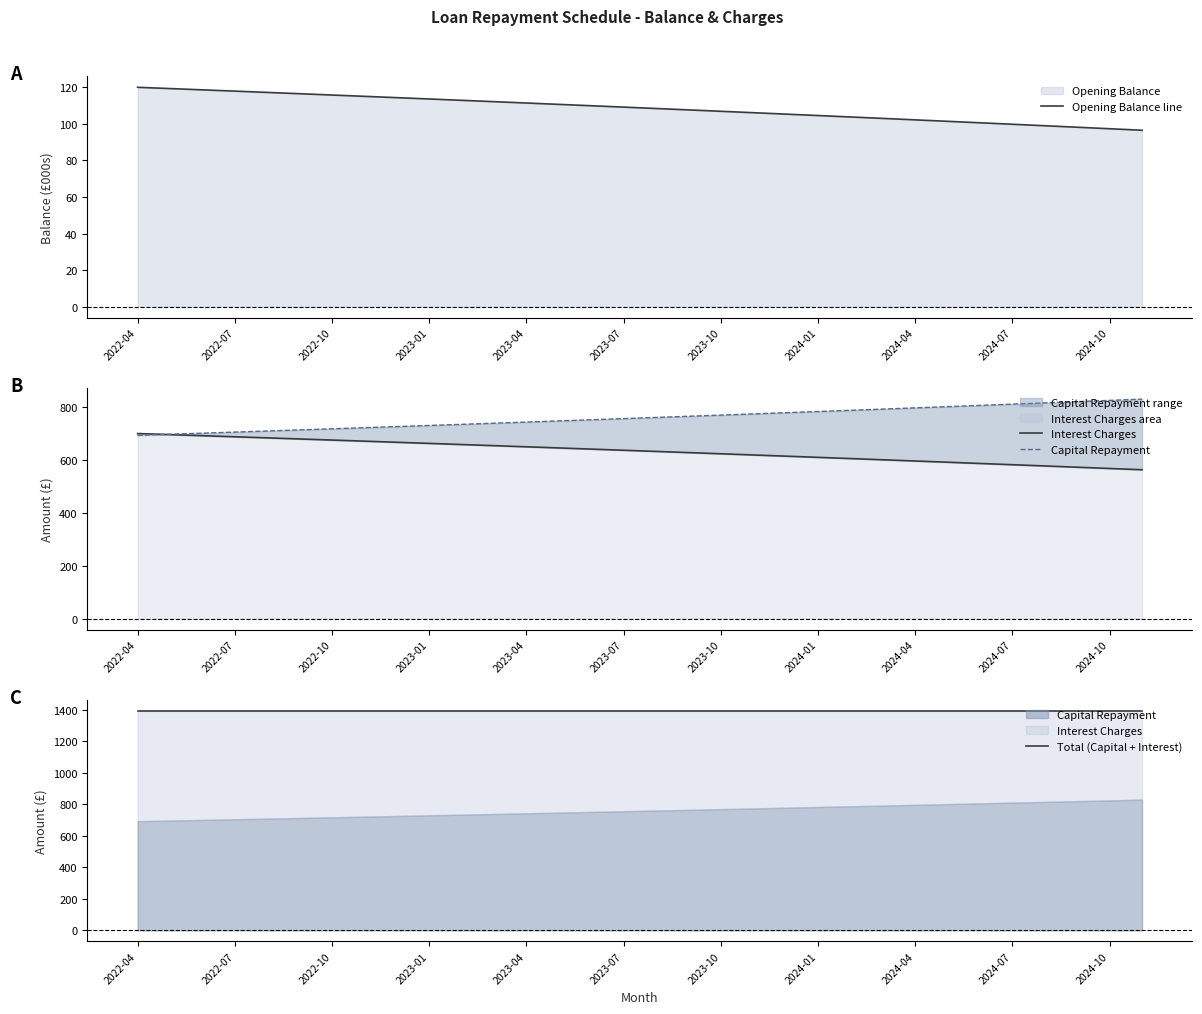

What position from the right is 19?

13